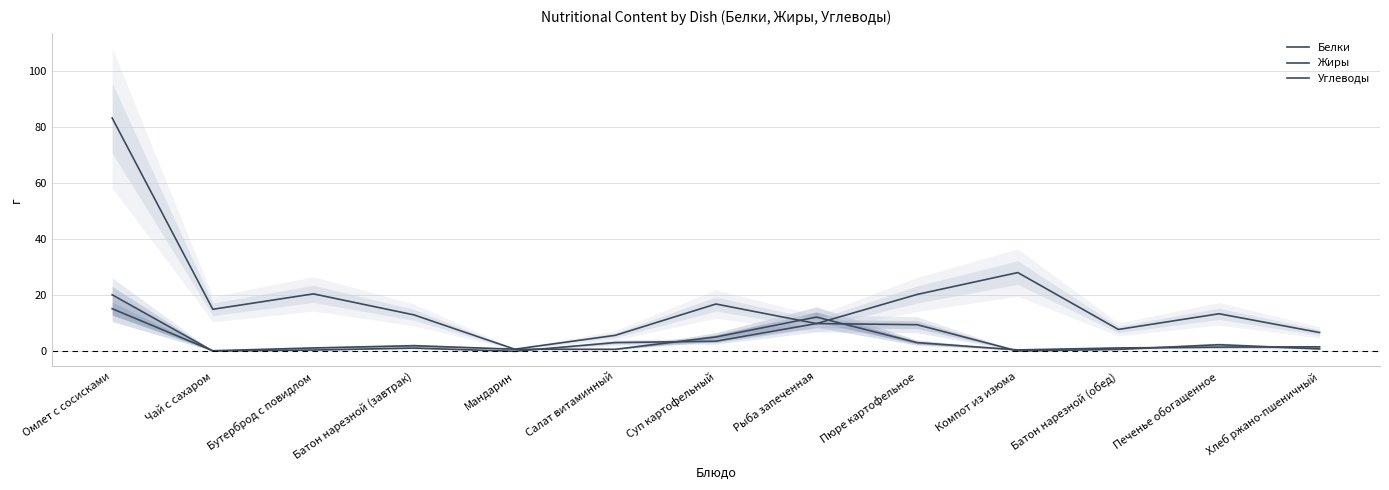

At which category does Жиры reach its first local peak?

Батон нарезной (завтрак)